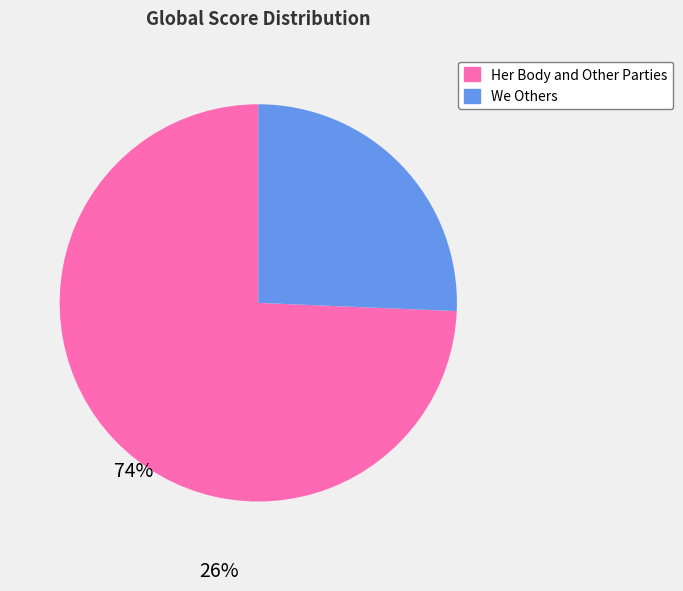

Does any single category account for the majority?

Yes